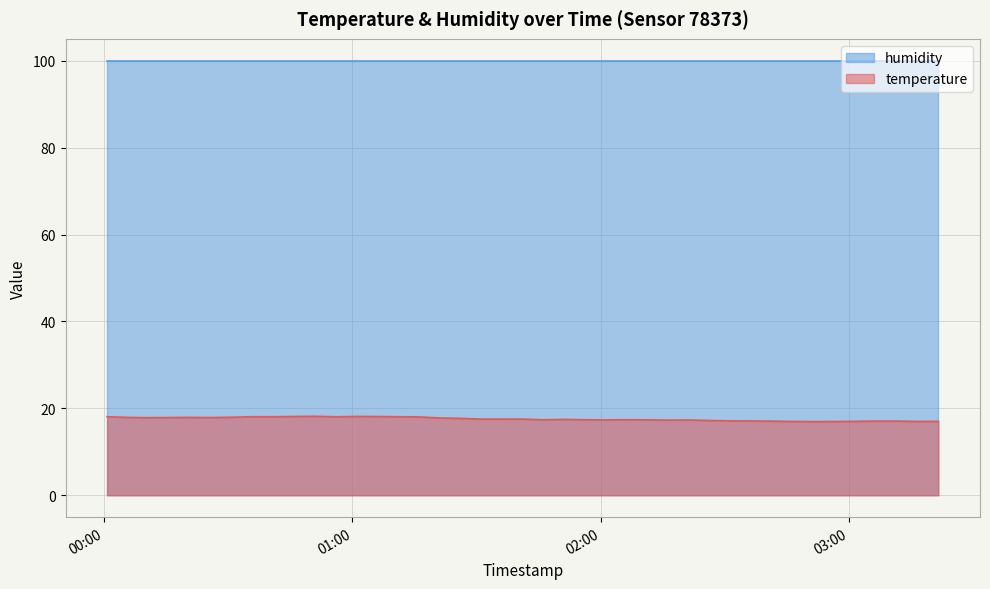

Which series has the largest range (max minus min)?

temperature